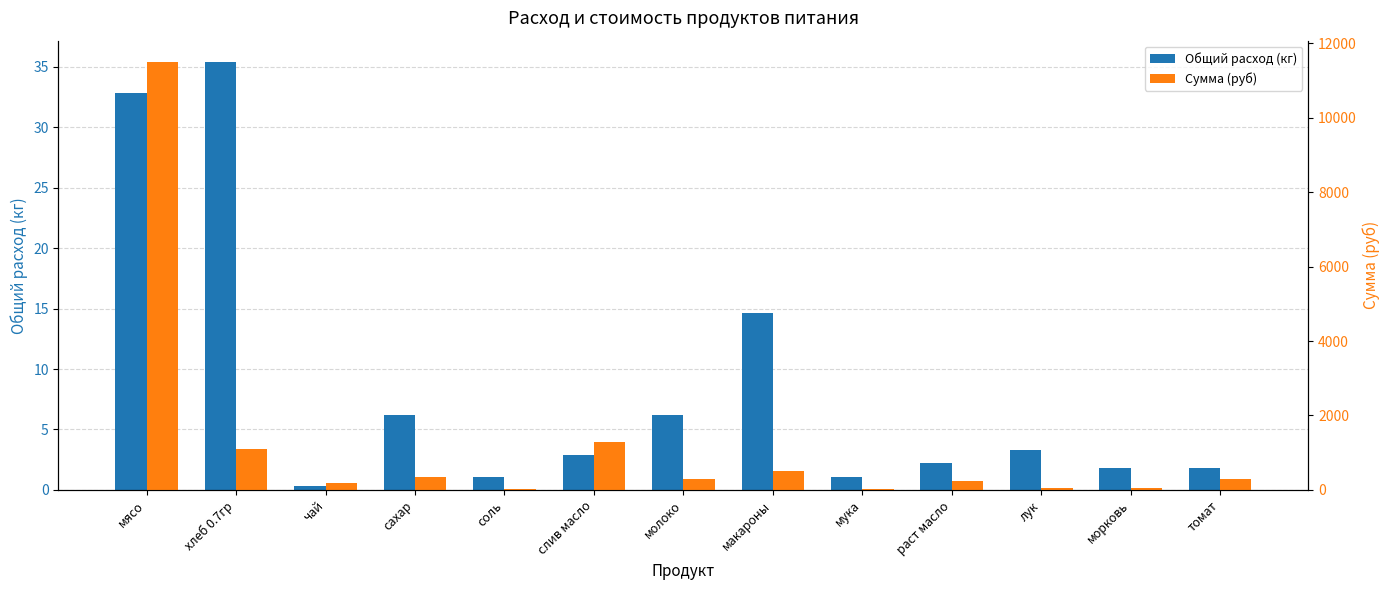

What is the total value across all series at раст масло?

254.0